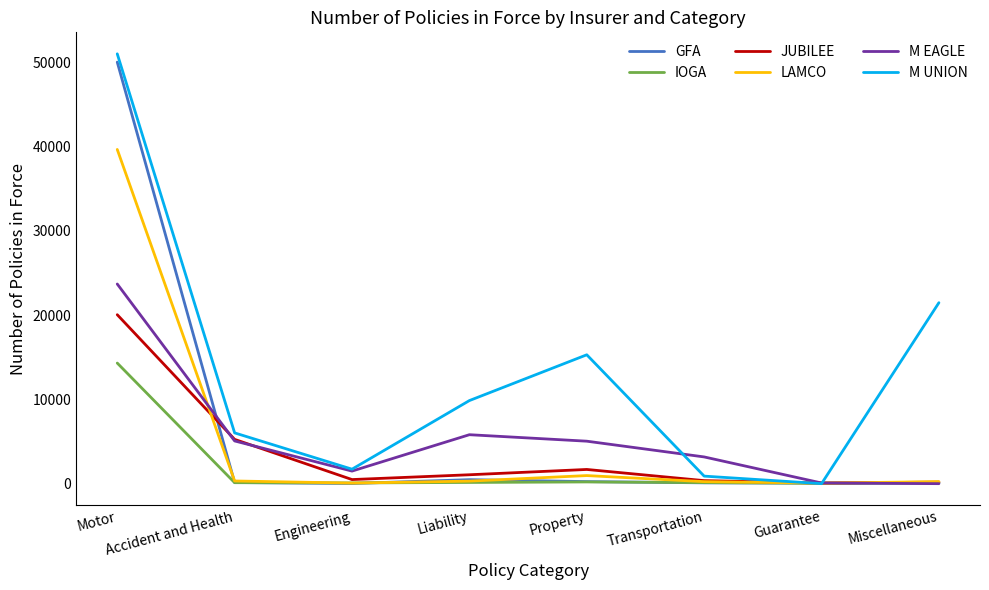

Which label corresponds to the largest value in the chart?

Motor